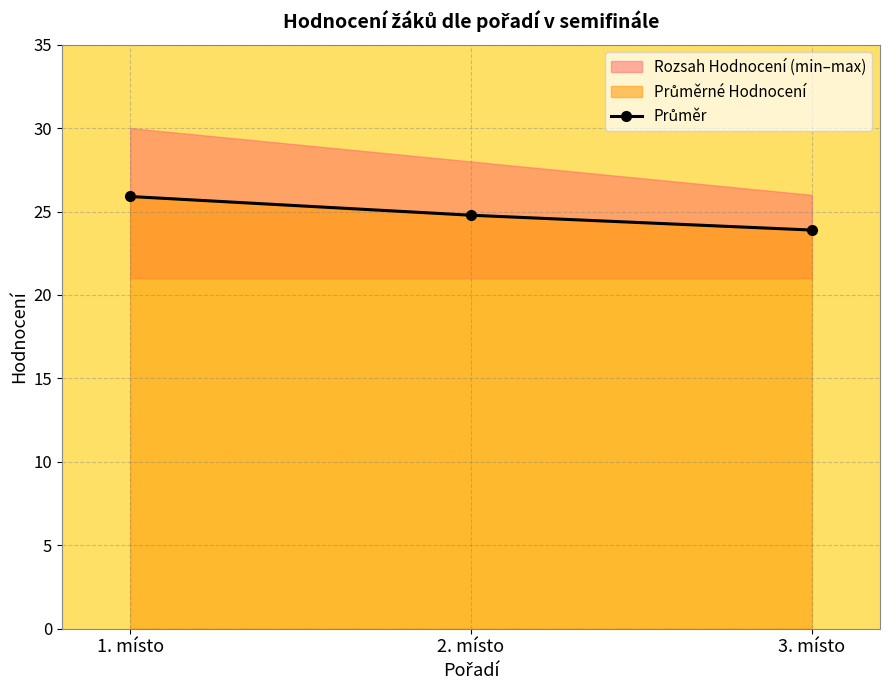

What is the label of the 3rd point from the right?

1. místo